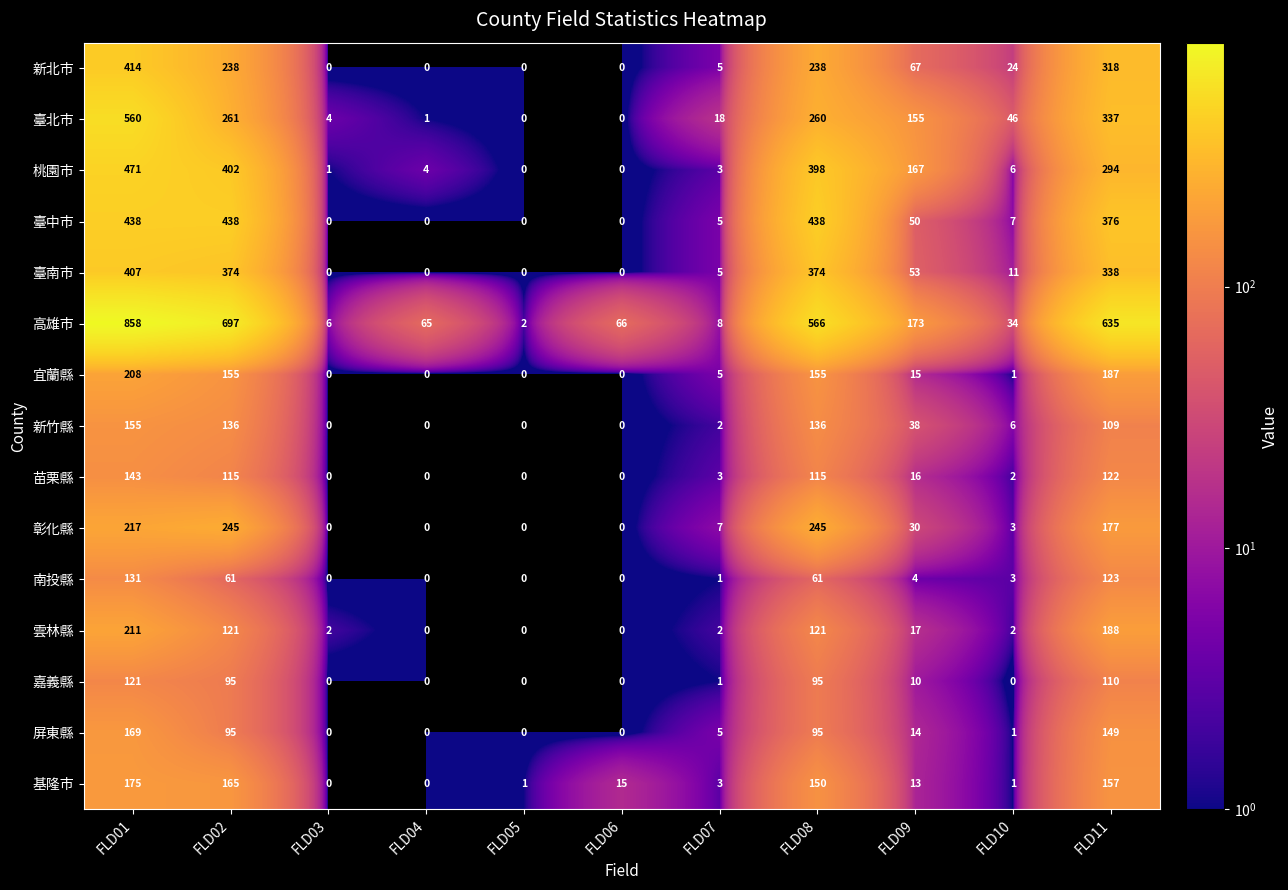

Is it true that 臺北市 equals 155 at FLD09?

True